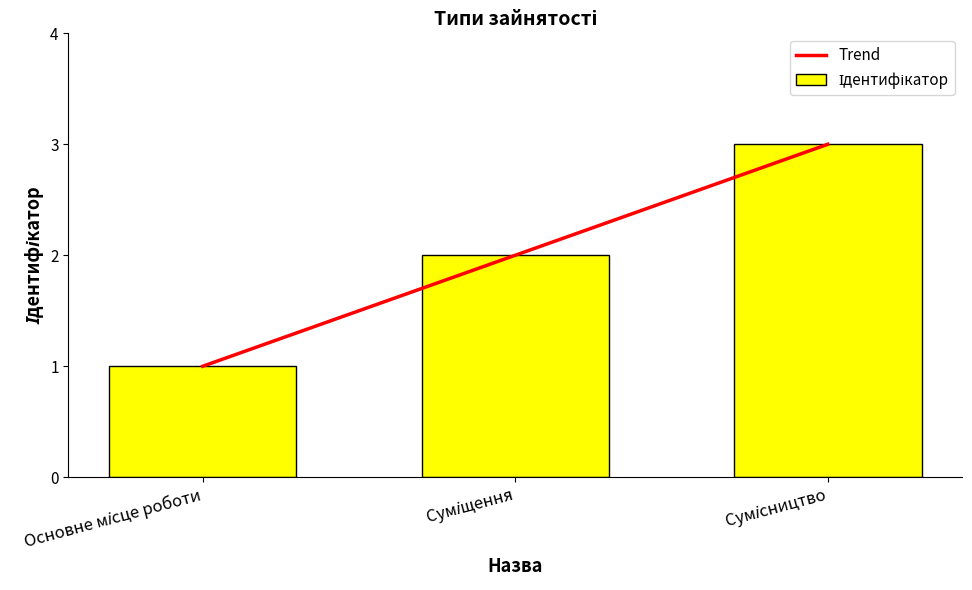

At which label does Ідентифікатор first exceed 2?

Сумісництво